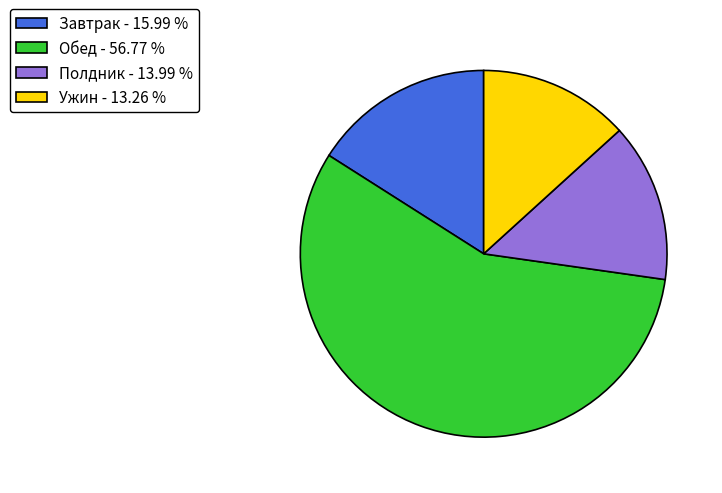

How many slices are in this pie chart?

4